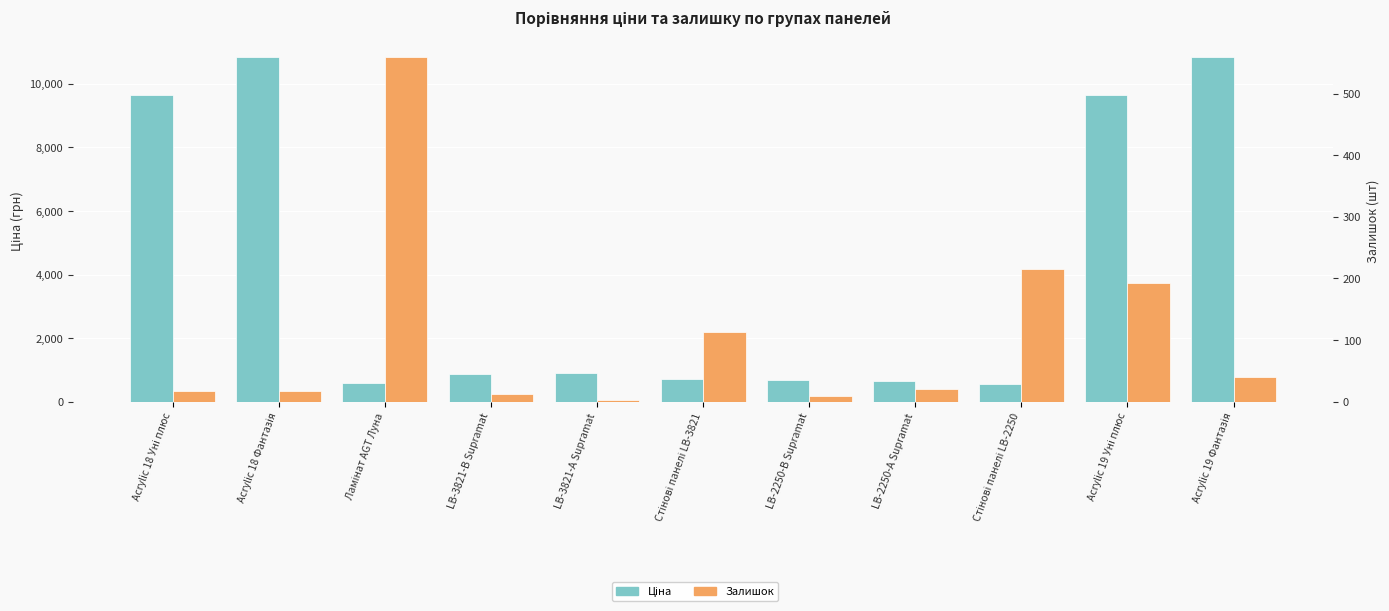

Which has a higher value, LB-2250-А Supramat or LB-3821-В Supramat?

LB-3821-В Supramat